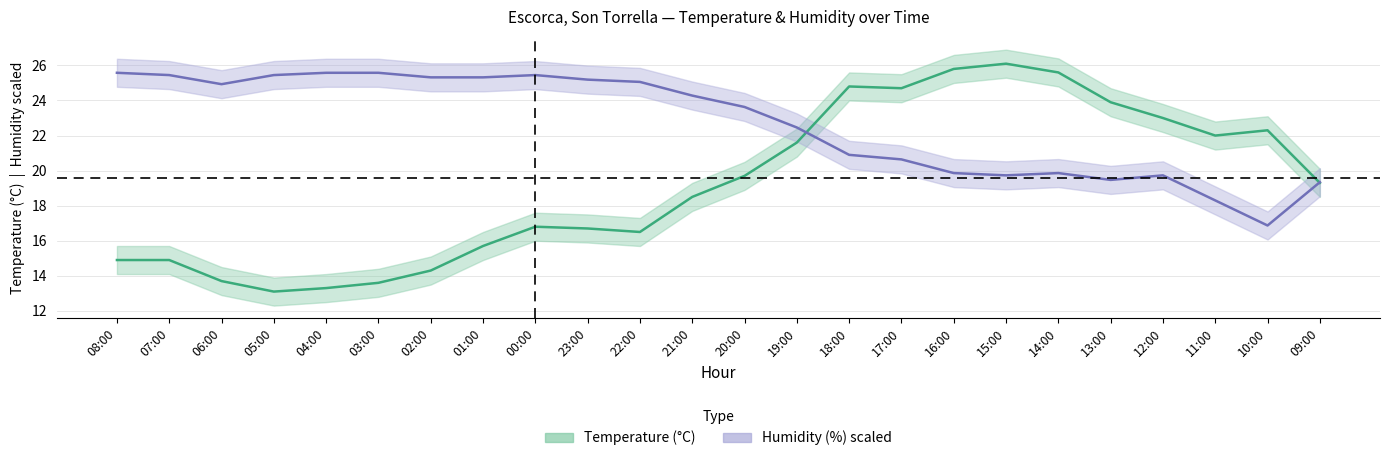

True or false: Temperature (°C) has a value of 25.6 at 14:00.

True